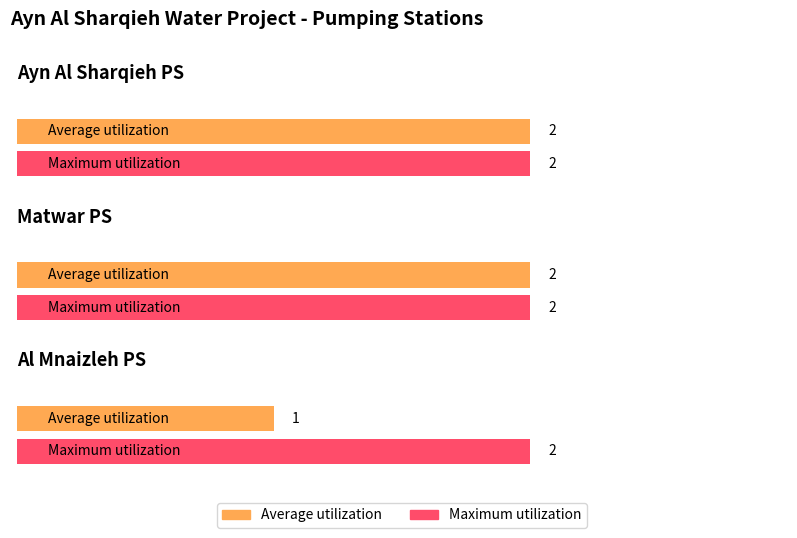

Where is Maximum utilization nearest to the value 2?

Ayn Al Sharqieh PS